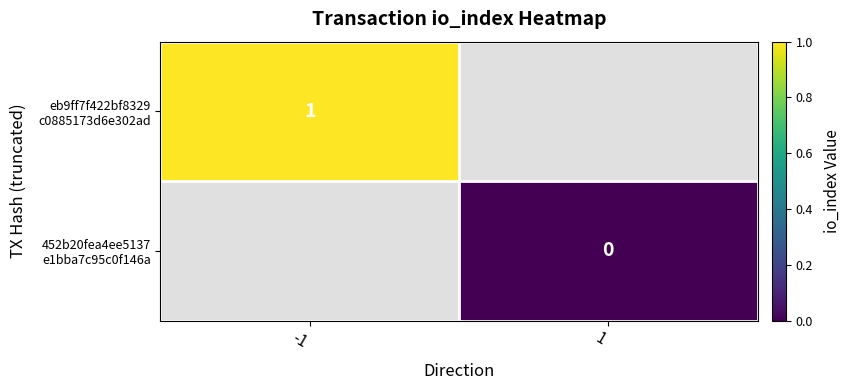

What is the highest value of the eb9ff7f422bf8329 c0885173d6e302ad series?

1.0